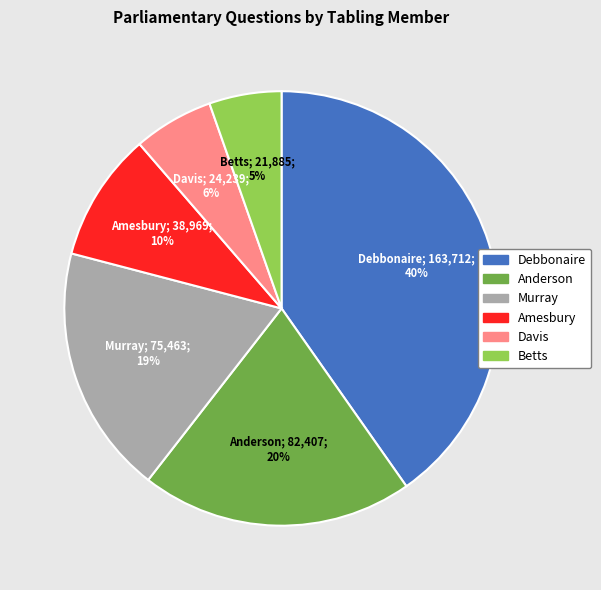

How many segments does this pie chart have?

6